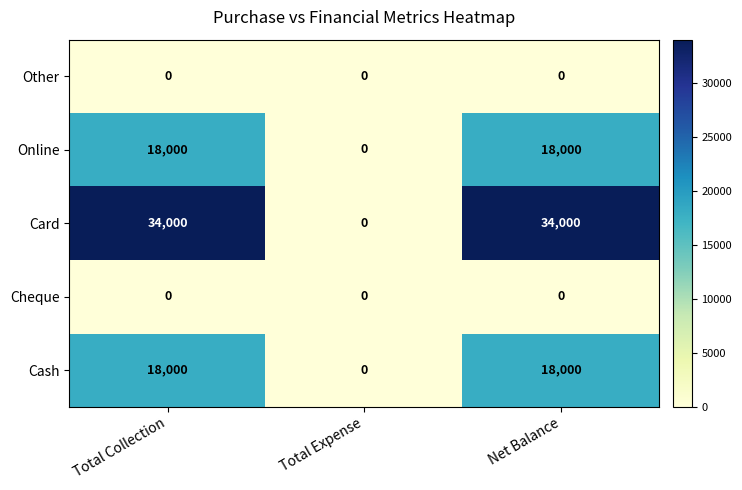

True or false: Online has a value of 18000 at Total Collection.

True